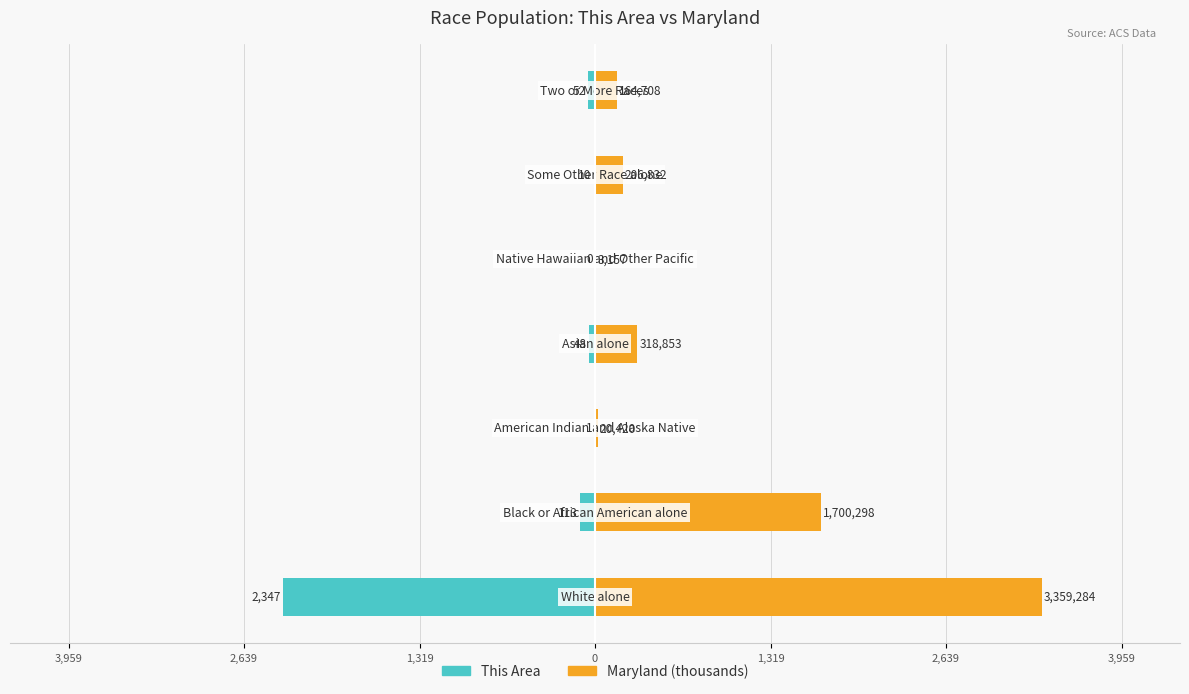

Which series has the widest spread of values?

Maryland (thousands)